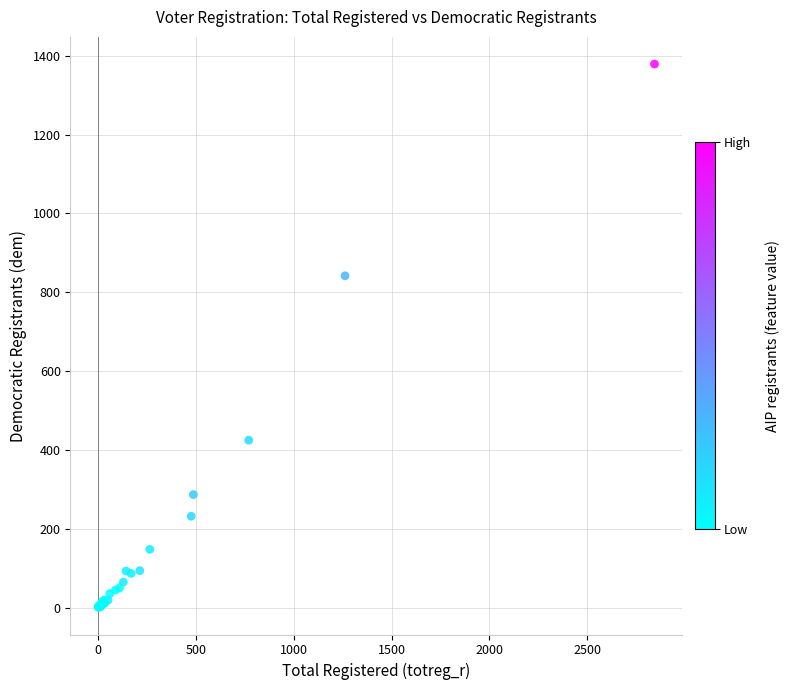

What Y value in the scatter plot is closest to 690?

842